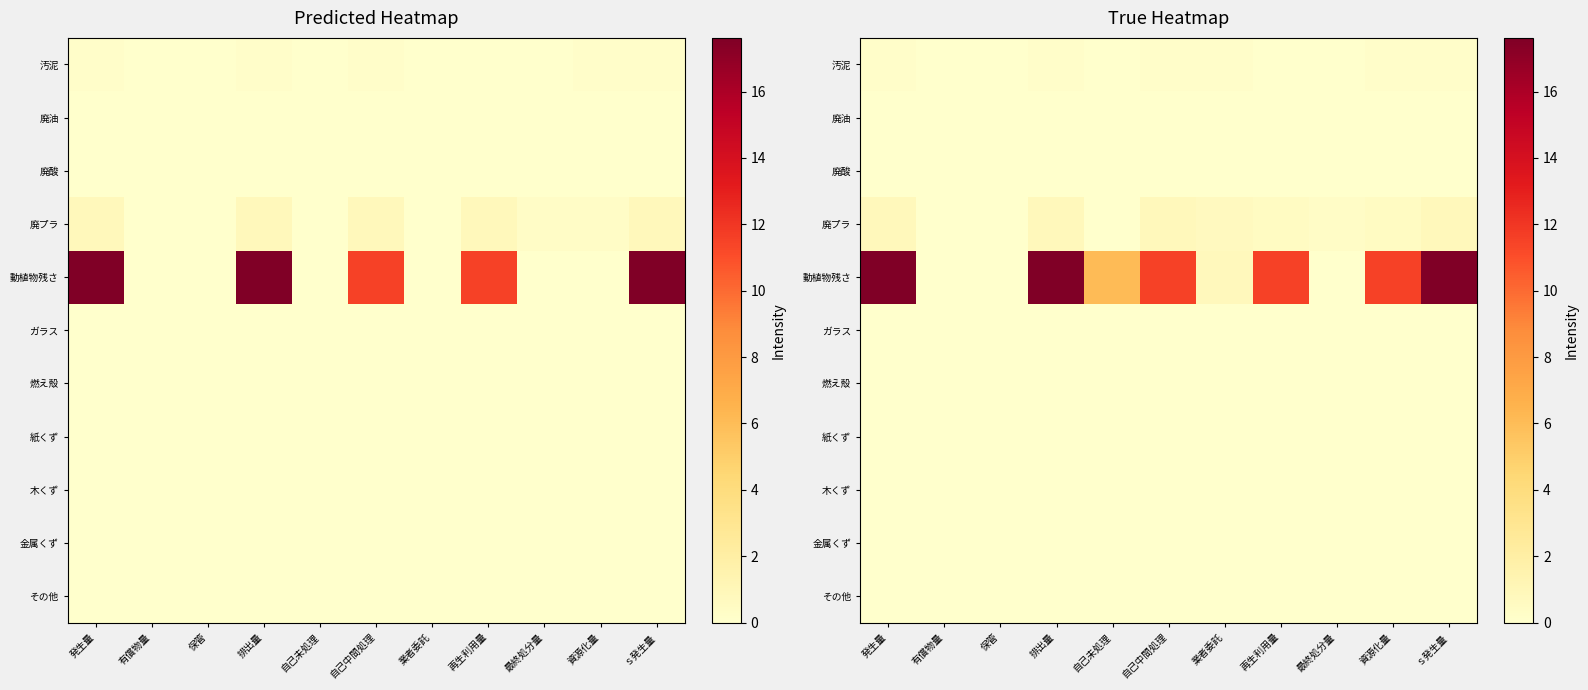

At which category is the sum across all series the highest?

発生量